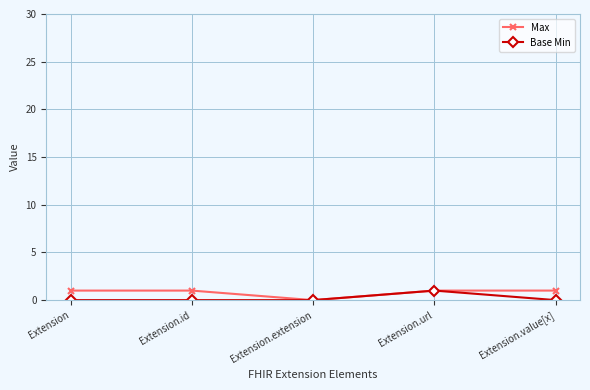

What is the difference between the Max values at Extension.extension and Extension.id?

1